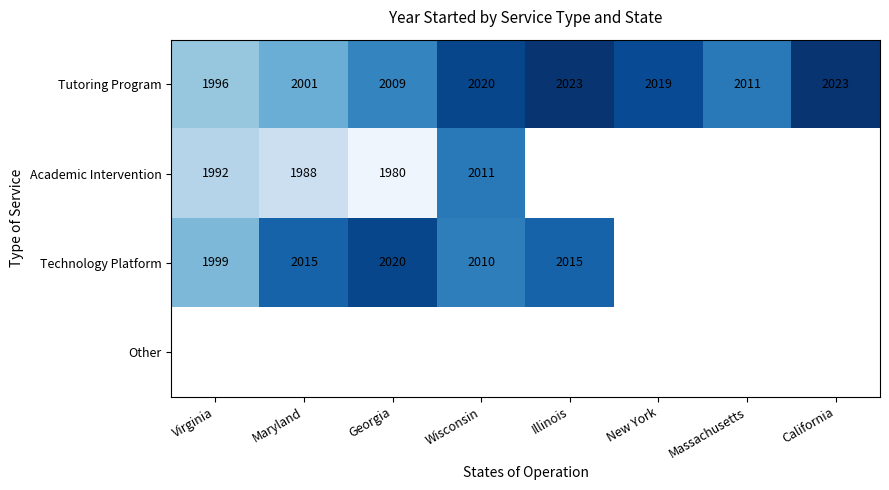

The Academic Intervention series shows 2011 at Wisconsin. True or false?

True